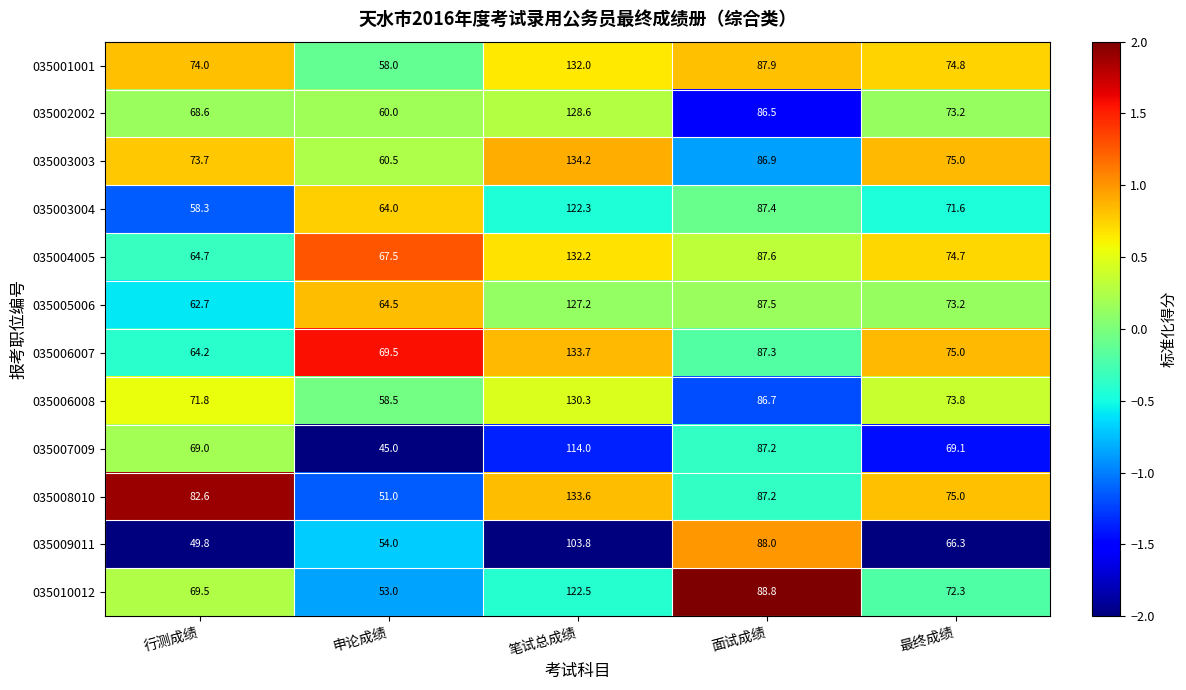

Is it true that 035003004 equals 97.8 at 最终成绩?

False